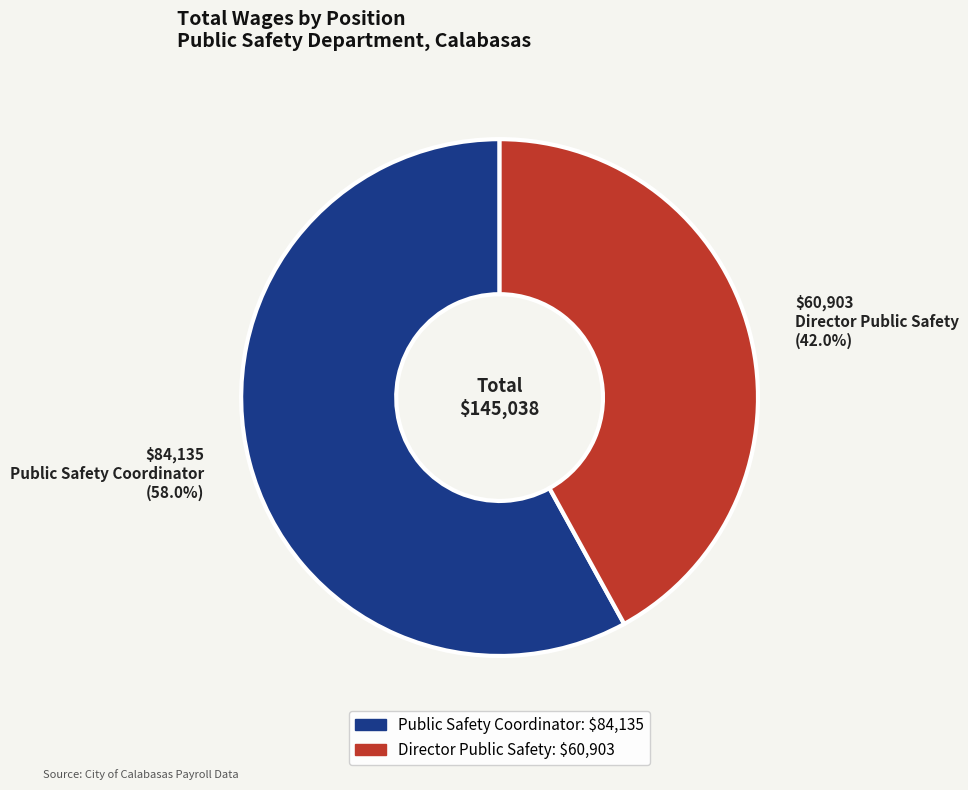

Which category has the biggest portion of the pie?

$84,135 Public Safety Coordinator (58.0%)